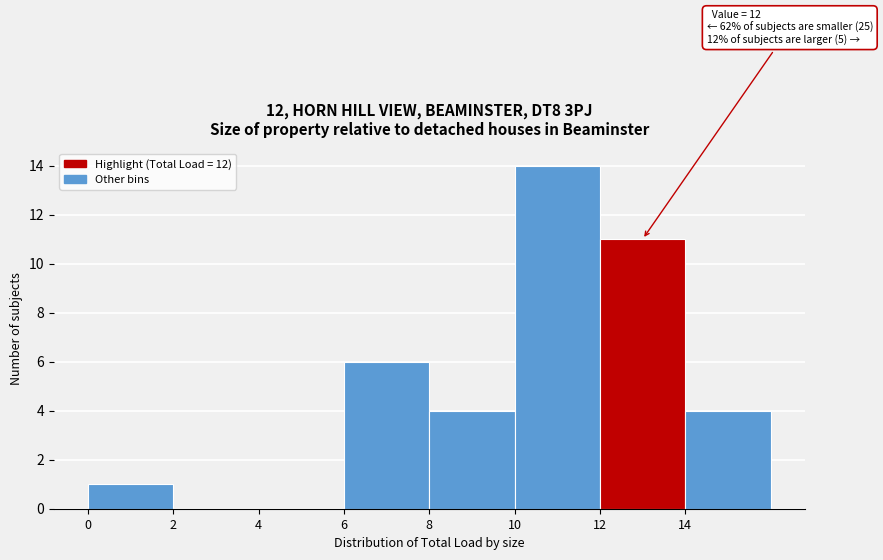

Which range on the x-axis has the tallest bar?

10 to 12